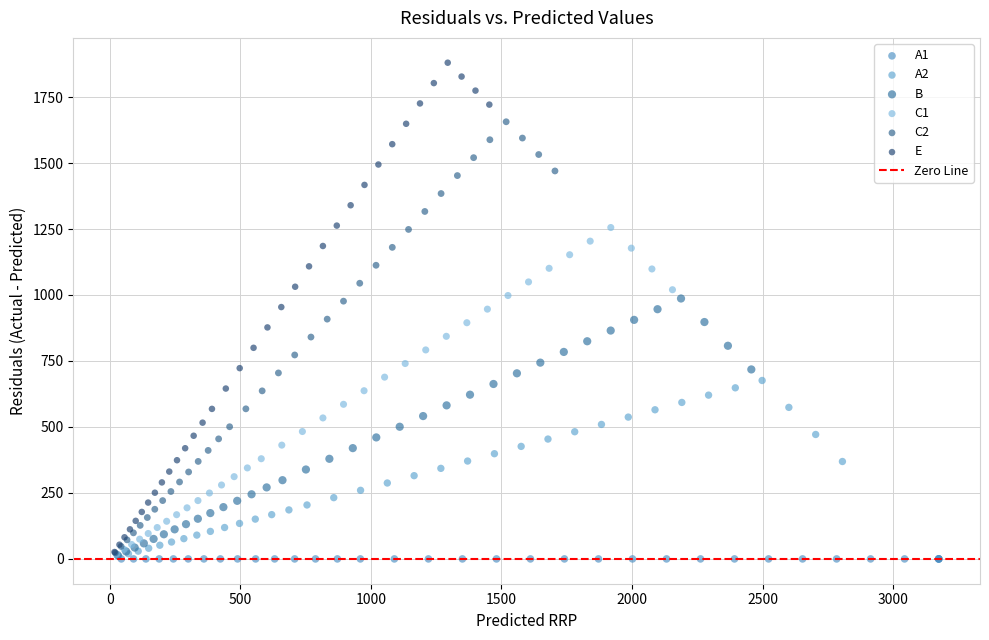

Which series reaches the maximum Y coordinate?

E